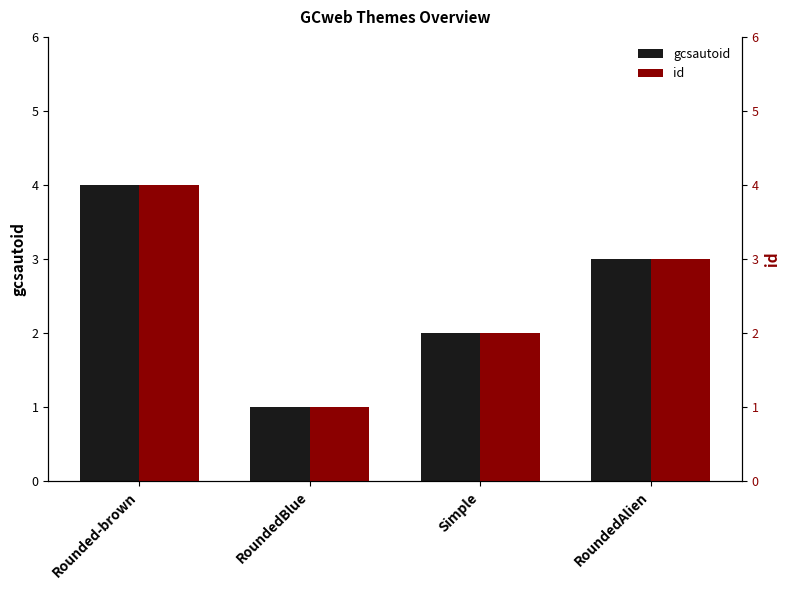

What is the difference between the gcsautoid values at Rounded-brown and RoundedAlien?

1